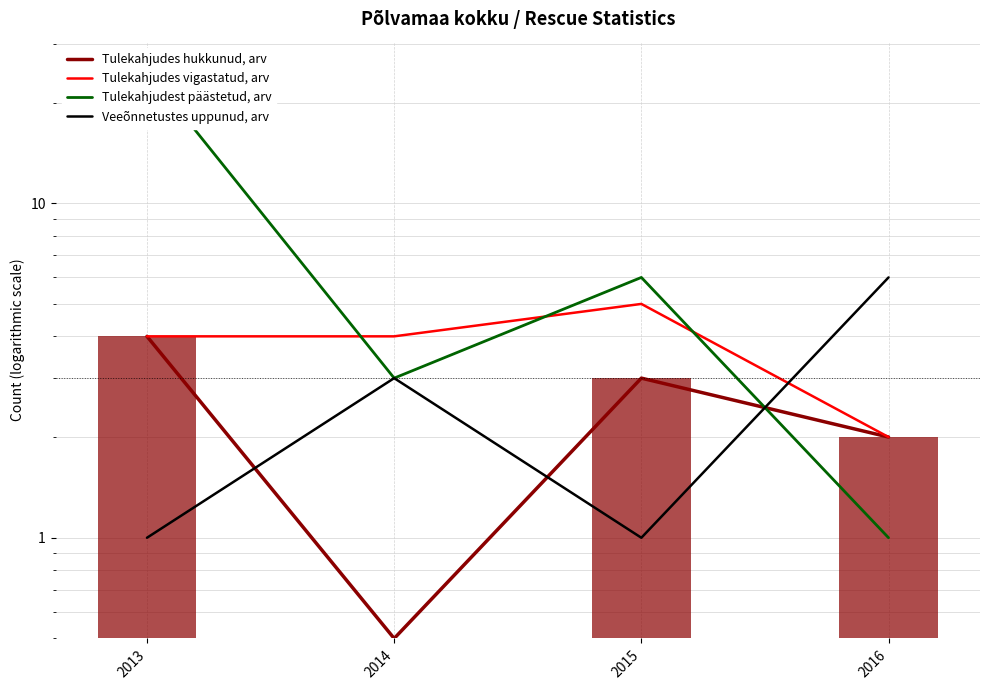

Between 2016 and 2015, which is larger?

2015